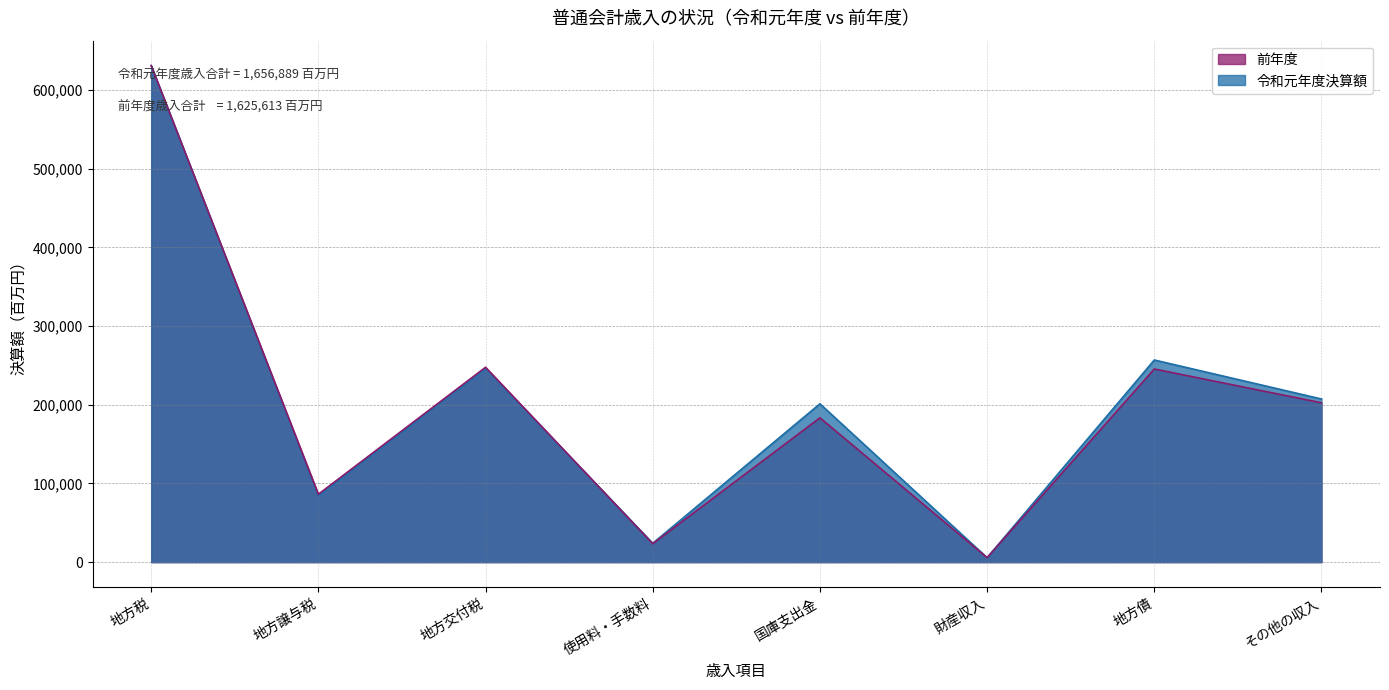

Reading left to right, extract all data points from this chart.

令和元年度決算額: 地方税=630920	地方譲与税=84634	地方交付税=246288	使用料・手数料=23964	国庫支出金=201220	財産収入=5634	地方債=256905	その他の収入=207324
前年度: 地方税=631160	地方譲与税=86328	地方交付税=247645	使用料・手数料=23400	国庫支出金=183423	財産収入=5721	地方債=245449	その他の収入=202487